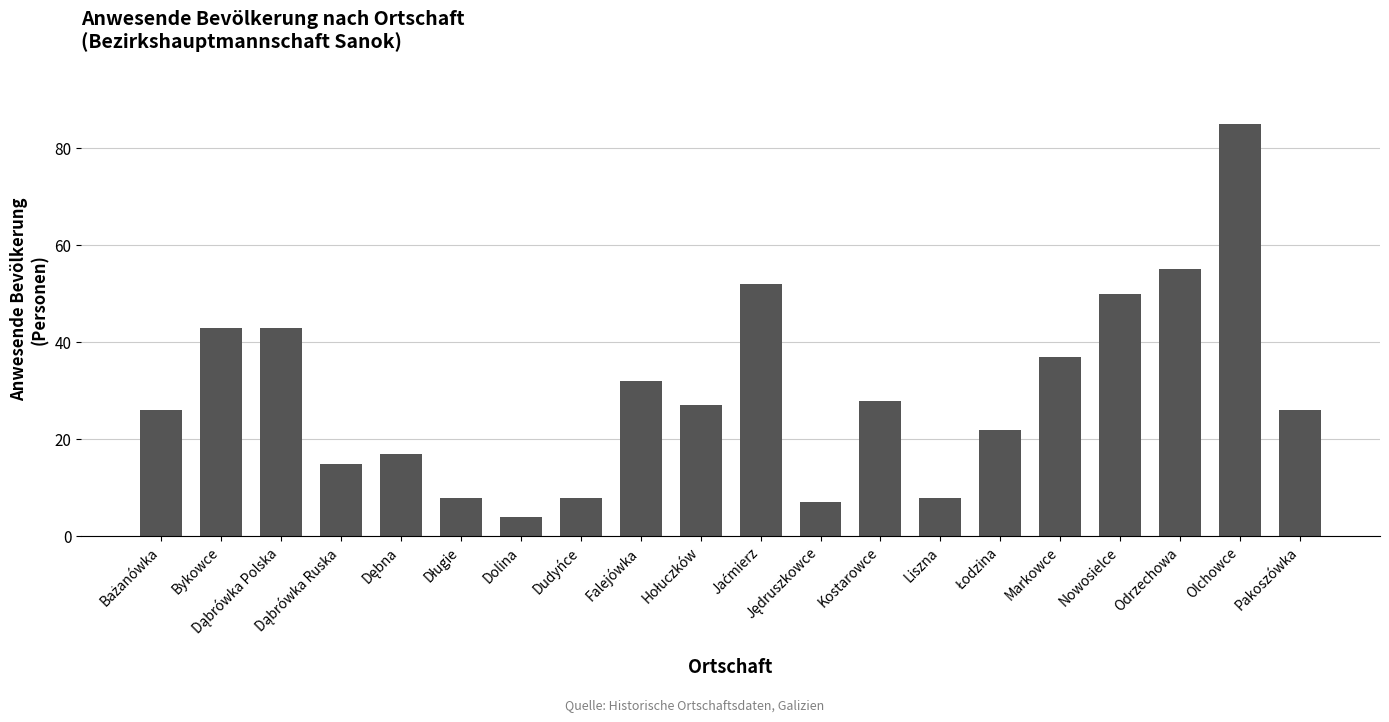

The value at Pakoszówka is 26. True or false?

True